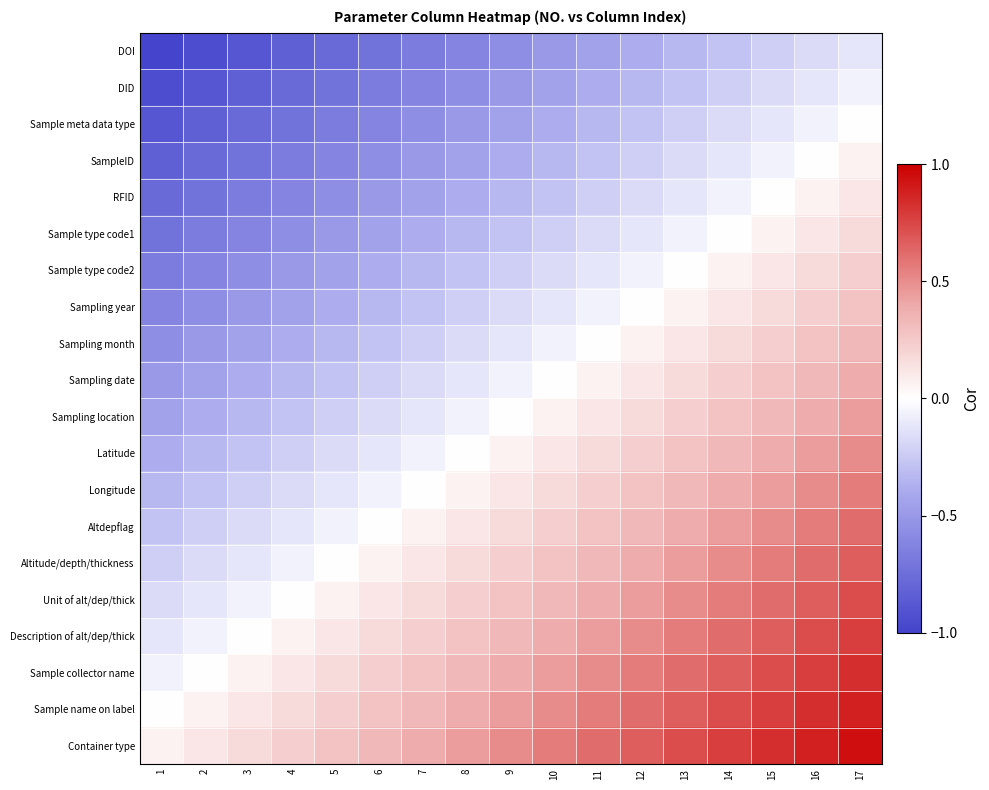

Reading left to right, extract all data points from this chart.

DOI: 1=-1.0	2=-0.9	3=-0.9	4=-0.8	5=-0.8	6=-0.7	7=-0.7	8=-0.6	9=-0.6	10=-0.5	11=-0.4	12=-0.4	13=-0.3	14=-0.3	15=-0.2	16=-0.2	17=-0.1
DID: 1=-0.9	2=-0.9	3=-0.8	4=-0.8	5=-0.7	6=-0.7	7=-0.6	8=-0.6	9=-0.5	10=-0.4	11=-0.4	12=-0.3	13=-0.3	14=-0.2	15=-0.2	16=-0.1	17=-0.1
Sample meta data type: 1=-0.9	2=-0.8	3=-0.8	4=-0.7	5=-0.7	6=-0.6	7=-0.6	8=-0.5	9=-0.4	10=-0.4	11=-0.3	12=-0.3	13=-0.2	14=-0.2	15=-0.1	16=-0.1	17=0.0
SampleID: 1=-0.8	2=-0.8	3=-0.7	4=-0.7	5=-0.6	6=-0.6	7=-0.5	8=-0.4	9=-0.4	10=-0.3	11=-0.3	12=-0.2	13=-0.2	14=-0.1	15=-0.1	16=0.0	17=0.1
RFID: 1=-0.8	2=-0.7	3=-0.7	4=-0.6	5=-0.6	6=-0.5	7=-0.4	8=-0.4	9=-0.3	10=-0.3	11=-0.2	12=-0.2	13=-0.1	14=-0.1	15=0.0	16=0.1	17=0.1
Sample type code1: 1=-0.7	2=-0.7	3=-0.6	4=-0.6	5=-0.5	6=-0.4	7=-0.4	8=-0.3	9=-0.3	10=-0.2	11=-0.2	12=-0.1	13=-0.1	14=0.0	15=0.1	16=0.1	17=0.2
Sample type code2: 1=-0.7	2=-0.6	3=-0.6	4=-0.5	5=-0.4	6=-0.4	7=-0.3	8=-0.3	9=-0.2	10=-0.2	11=-0.1	12=-0.1	13=0.0	14=0.1	15=0.1	16=0.2	17=0.2
Sampling year: 1=-0.6	2=-0.6	3=-0.5	4=-0.4	5=-0.4	6=-0.3	7=-0.3	8=-0.2	9=-0.2	10=-0.1	11=-0.1	12=0.0	13=0.1	14=0.1	15=0.2	16=0.2	17=0.3
Sampling month: 1=-0.6	2=-0.5	3=-0.4	4=-0.4	5=-0.3	6=-0.3	7=-0.2	8=-0.2	9=-0.1	10=-0.1	11=0.0	12=0.1	13=0.1	14=0.2	15=0.2	16=0.3	17=0.3
Sampling date: 1=-0.5	2=-0.4	3=-0.4	4=-0.3	5=-0.3	6=-0.2	7=-0.2	8=-0.1	9=-0.1	10=0.0	11=0.1	12=0.1	13=0.2	14=0.2	15=0.3	16=0.3	17=0.4
Sampling location: 1=-0.4	2=-0.4	3=-0.3	4=-0.3	5=-0.2	6=-0.2	7=-0.1	8=-0.1	9=0.0	10=0.1	11=0.1	12=0.2	13=0.2	14=0.3	15=0.3	16=0.4	17=0.4
Latitude: 1=-0.4	2=-0.3	3=-0.3	4=-0.2	5=-0.2	6=-0.1	7=-0.1	8=0.0	9=0.1	10=0.1	11=0.2	12=0.2	13=0.3	14=0.3	15=0.4	16=0.4	17=0.5
Longitude: 1=-0.3	2=-0.3	3=-0.2	4=-0.2	5=-0.1	6=-0.1	7=0.0	8=0.1	9=0.1	10=0.2	11=0.2	12=0.3	13=0.3	14=0.4	15=0.4	16=0.5	17=0.6
Altdepflag: 1=-0.3	2=-0.2	3=-0.2	4=-0.1	5=-0.1	6=0.0	7=0.1	8=0.1	9=0.2	10=0.2	11=0.3	12=0.3	13=0.4	14=0.4	15=0.5	16=0.6	17=0.6
Altitude/depth/thickness: 1=-0.2	2=-0.2	3=-0.1	4=-0.1	5=0.0	6=0.1	7=0.1	8=0.2	9=0.2	10=0.3	11=0.3	12=0.4	13=0.4	14=0.5	15=0.6	16=0.6	17=0.7
Unit of alt/dep/thick: 1=-0.2	2=-0.1	3=-0.1	4=0.0	5=0.1	6=0.1	7=0.2	8=0.2	9=0.3	10=0.3	11=0.4	12=0.4	13=0.5	14=0.6	15=0.6	16=0.7	17=0.7
Description of alt/dep/thick: 1=-0.1	2=-0.1	3=0.0	4=0.1	5=0.1	6=0.2	7=0.2	8=0.3	9=0.3	10=0.4	11=0.4	12=0.5	13=0.6	14=0.6	15=0.7	16=0.7	17=0.8
Sample collector name: 1=-0.1	2=0.0	3=0.1	4=0.1	5=0.2	6=0.2	7=0.3	8=0.3	9=0.4	10=0.4	11=0.5	12=0.6	13=0.6	14=0.7	15=0.7	16=0.8	17=0.8
Sample name on label: 1=0.0	2=0.1	3=0.1	4=0.2	5=0.2	6=0.3	7=0.3	8=0.4	9=0.4	10=0.5	11=0.6	12=0.6	13=0.7	14=0.7	15=0.8	16=0.8	17=0.9
Container type: 1=0.1	2=0.1	3=0.2	4=0.2	5=0.3	6=0.3	7=0.4	8=0.4	9=0.5	10=0.6	11=0.6	12=0.7	13=0.7	14=0.8	15=0.8	16=0.9	17=0.9